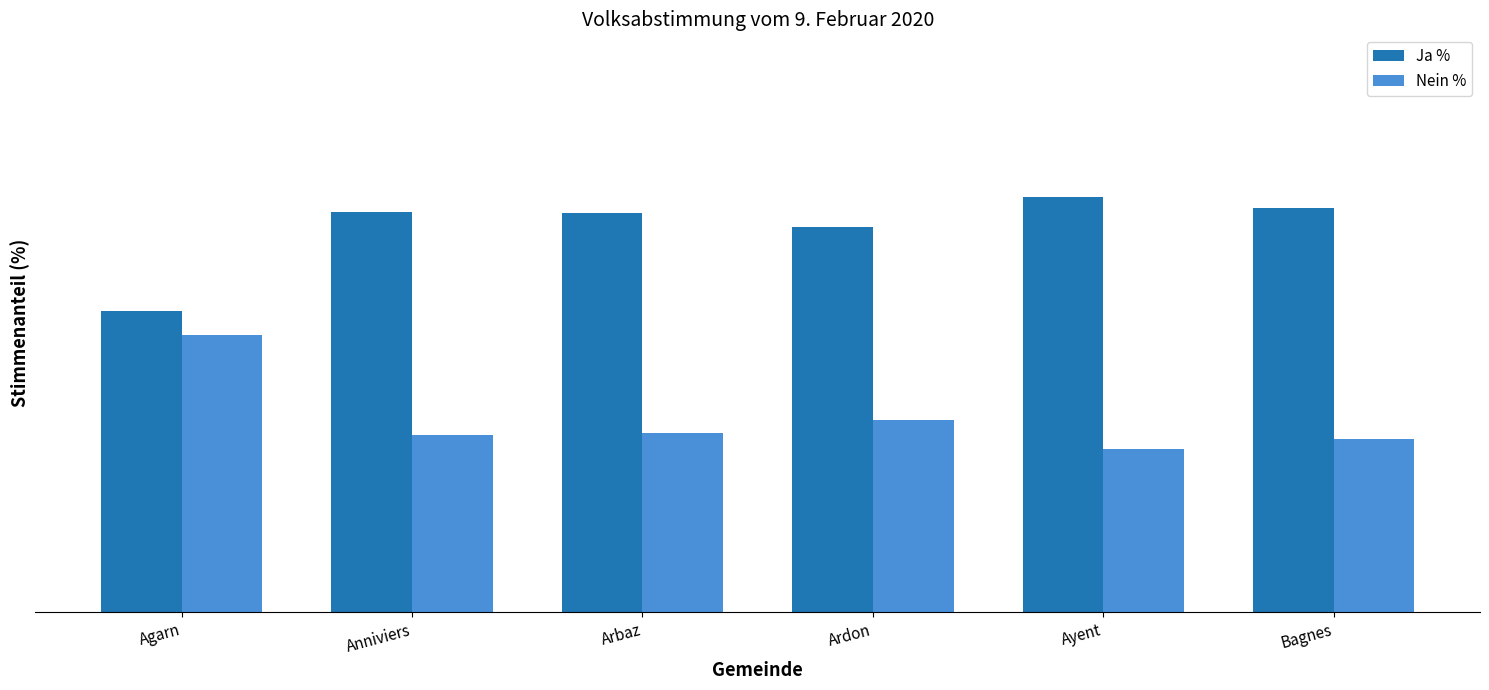

What are all the series names shown in the legend?

Ja %, Nein %